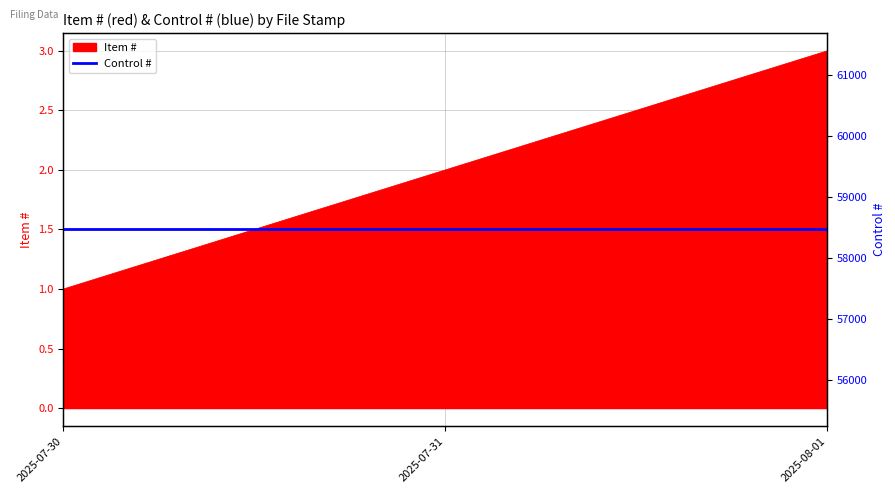

How many values are between 1 and 3?

3